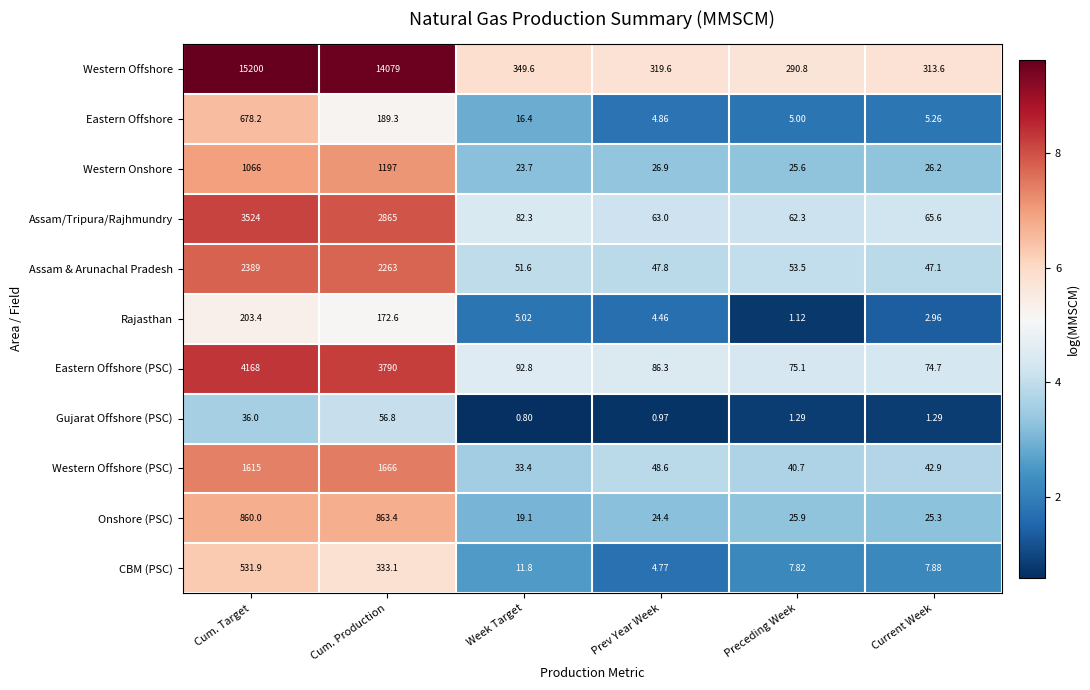

Rank the categories by Western Onshore value from lowest to highest.

Week Target, Preceding Week, Current Week, Prev Year Week, Cum. Target, Cum. Production